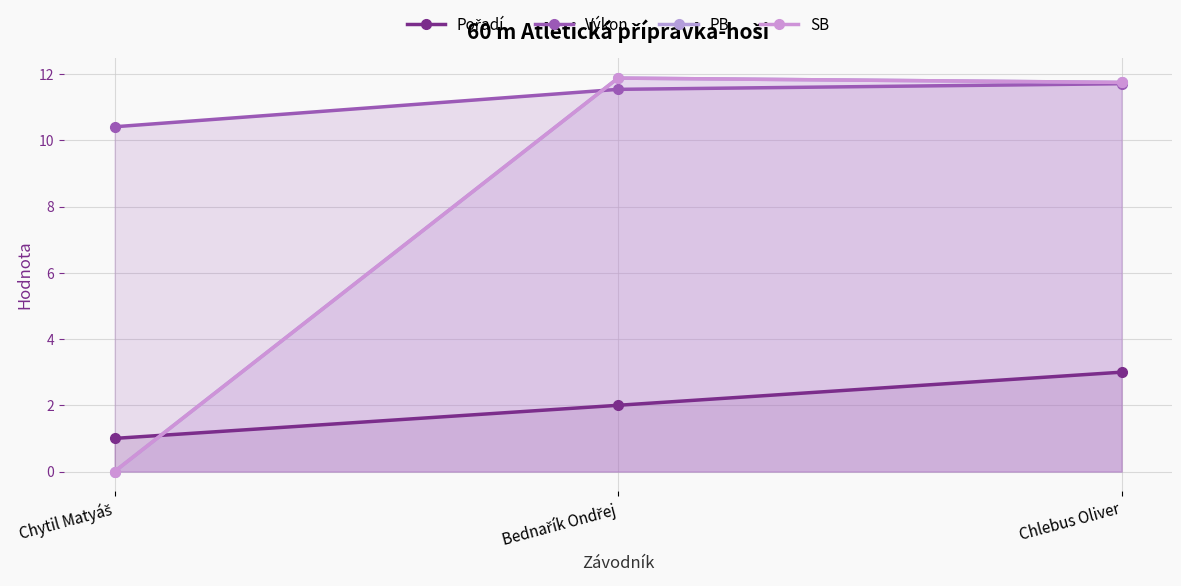

At Bednařík Ondřej, list the series in order from smallest to largest.

Pořadí, Výkon, PB, SB